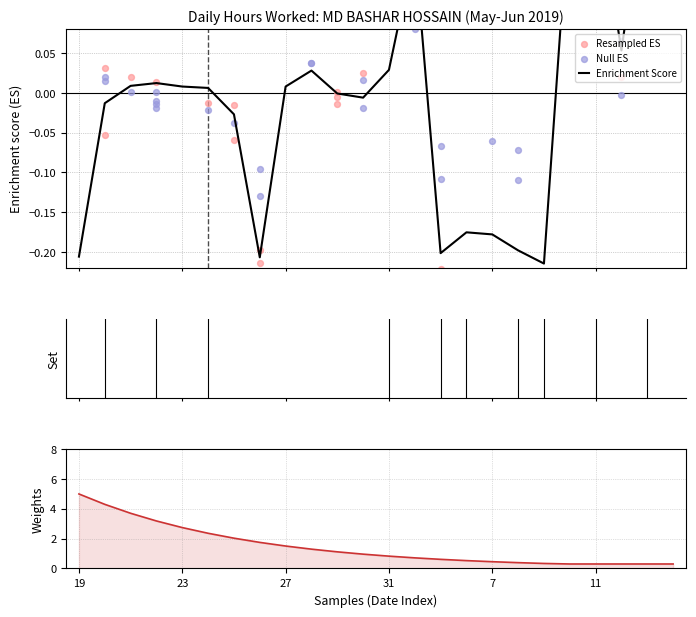

Which series has the largest total across all categories?

Weights